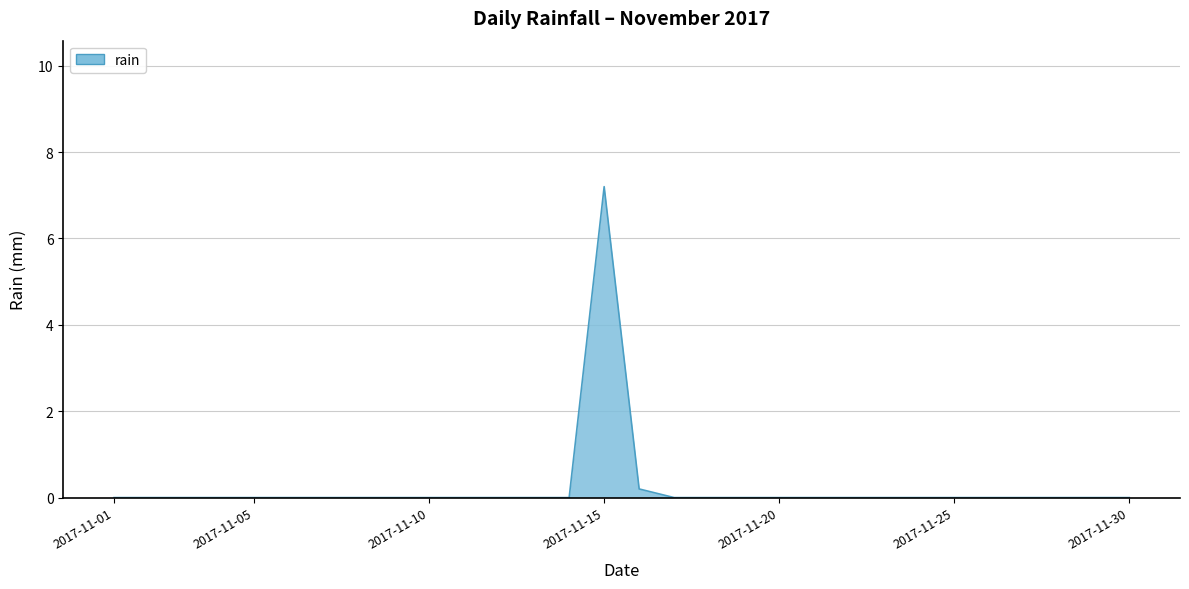

Reading left to right, extract all data points from this chart.

0.0	0.0	0.0	0.0	0.0	0.0	0.0	0.0	0.0	0.0	0.0	0.0	0.0	0.0	7.2	0.2	0.0	0.0	0.0	0.0	0.0	0.0	0.0	0.0	0.0	0.0	0.0	0.0	0.0	0.0